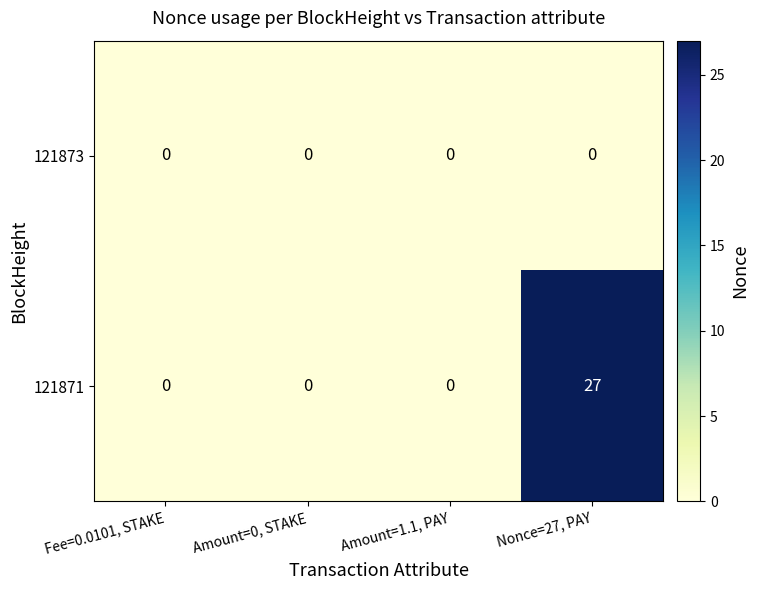

At how many categories does at least one series exceed 9?

1